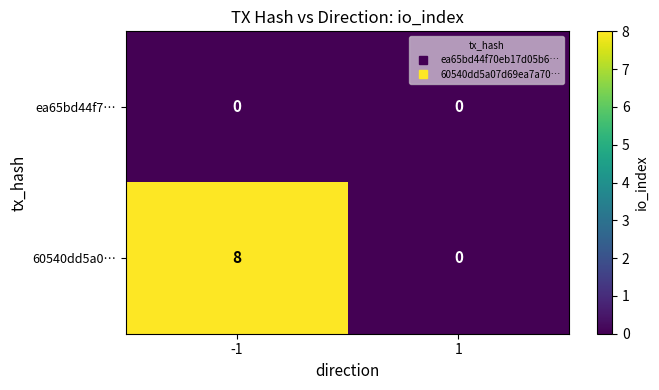

Reading left to right, transcribe all the data shown in this chart.

ea65bd44f7…: -1=0	1=0
60540dd5a0…: -1=8	1=0